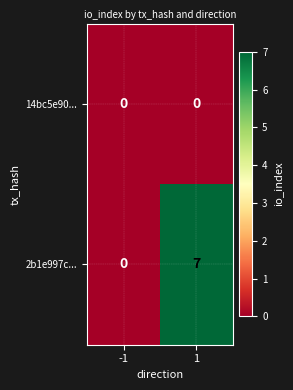

At which category is the sum across all series the highest?

1